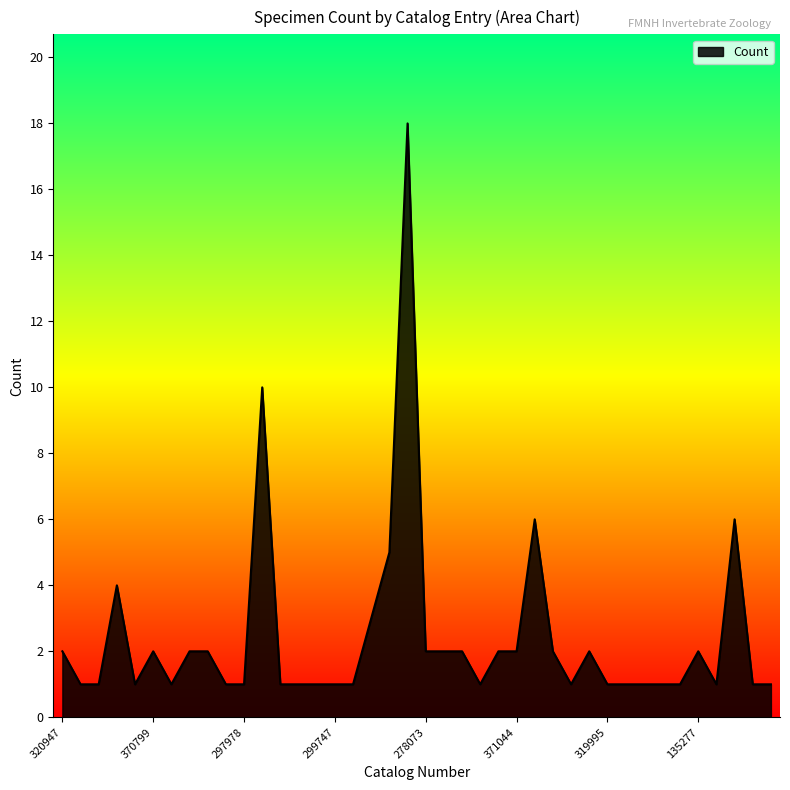

Count the number of categories in the chart.

40